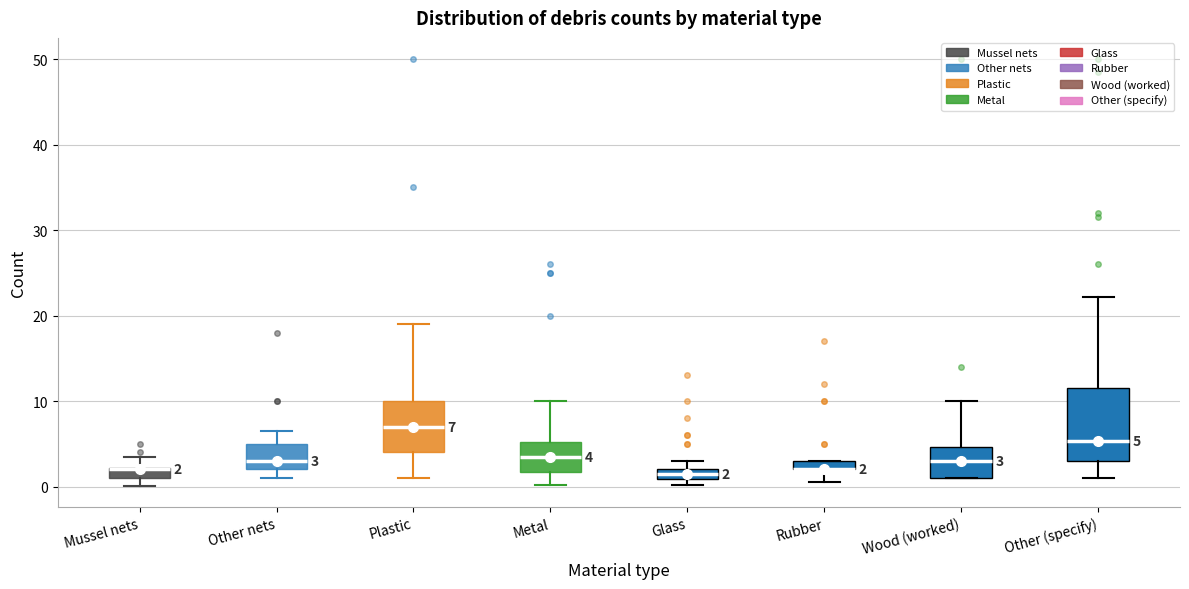

Comparing the boxes themselves (not the whiskers), which one is the tallest?

Other (specify)